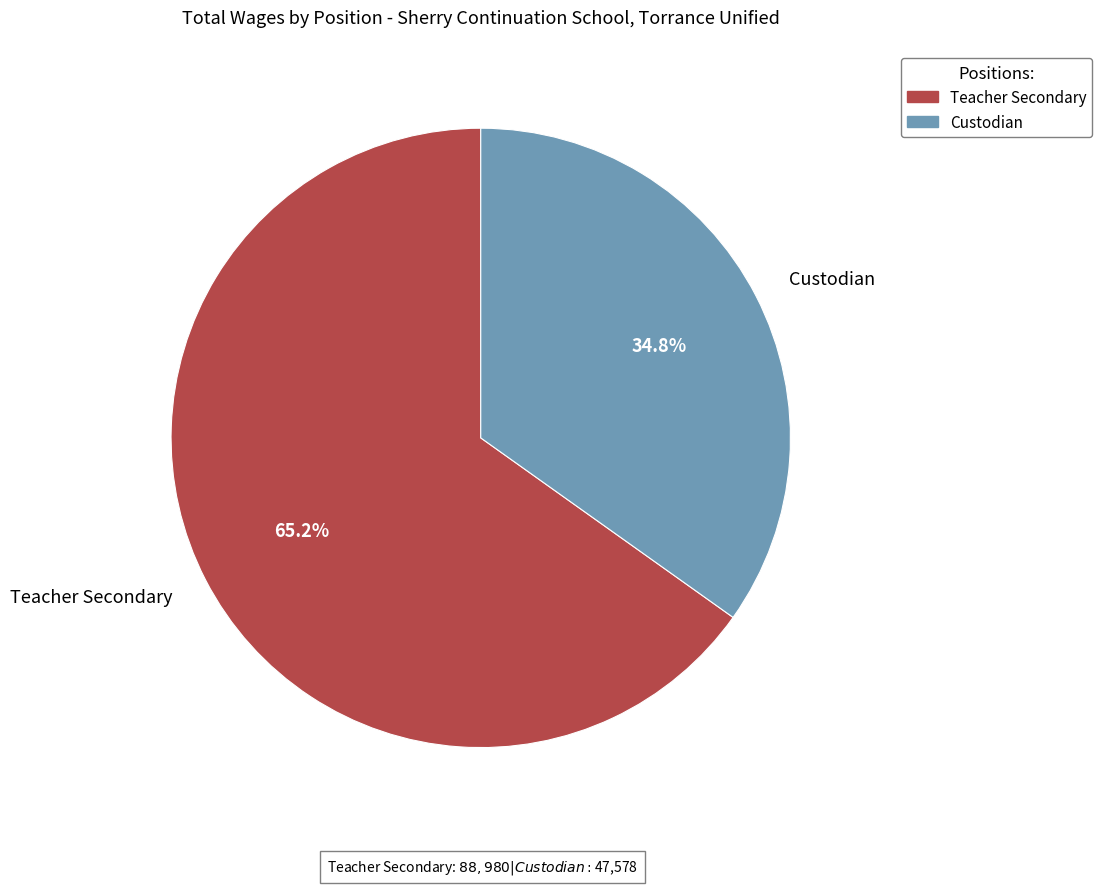

Rank the categories by value from lowest to highest.

Custodian, Teacher Secondary